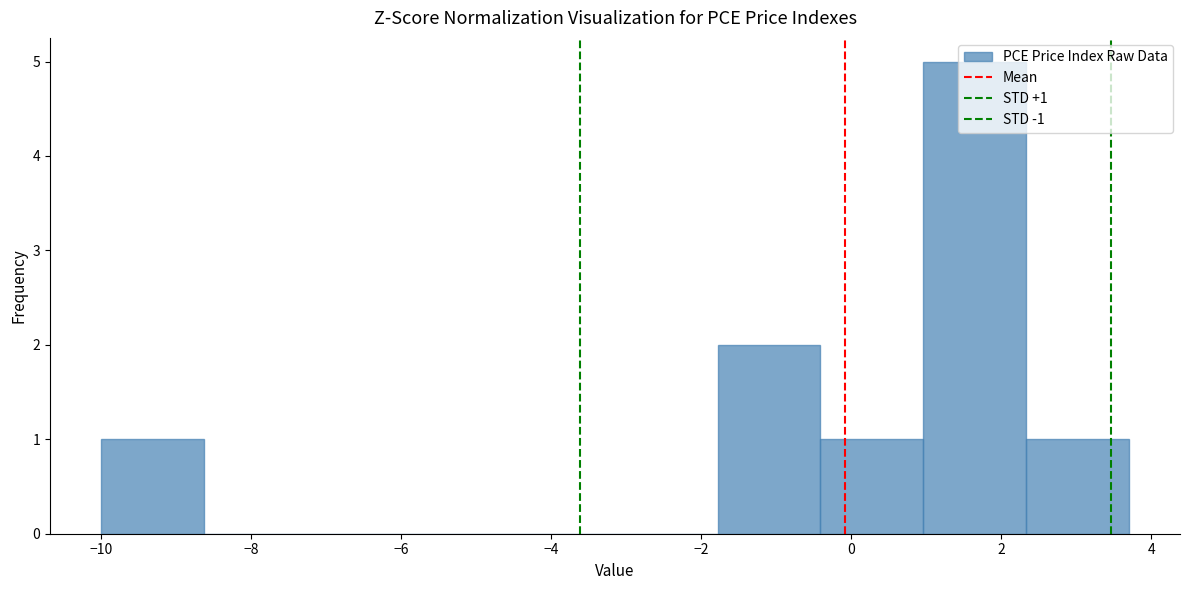

Which range on the x-axis has the tallest bar?

1.0 to 2.4